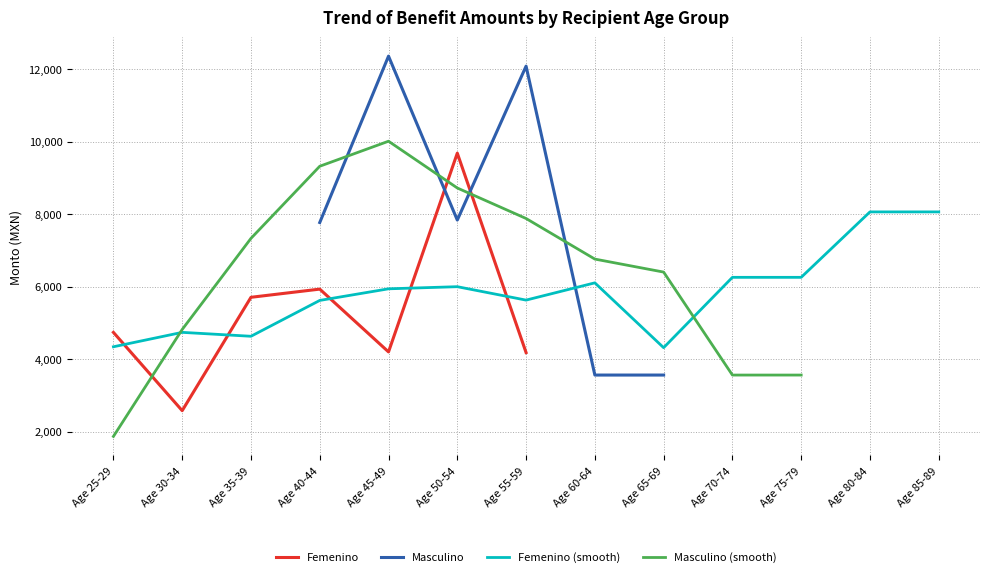

Is the value of Masculino (smooth) at Age 30-34 greater than the value of Femenino at Age 65-69?

Yes